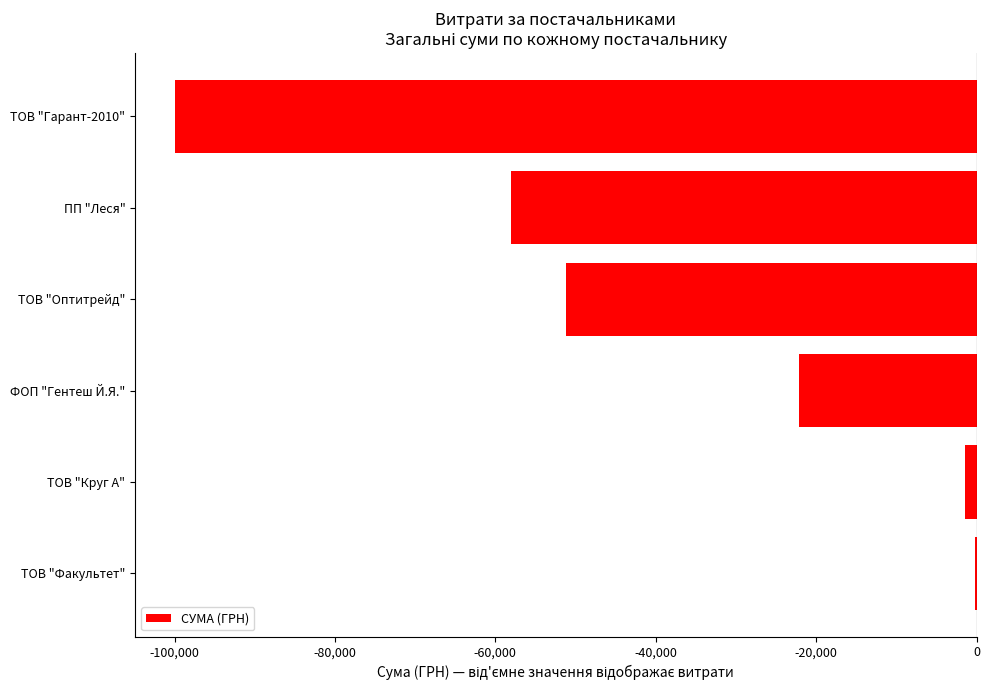

Reading top to bottom, transcribe all the data shown in this chart.

ТОВ "Гарант-2010"=-99933.7	ПП "Леся"=-58054.2	ТОВ "Оптитрейд"=-51204.7	ФОП "Гентеш Й.Я."=-22172.5	ТОВ "Круг А"=-1459.2	ТОВ "Факультет"=-165.0